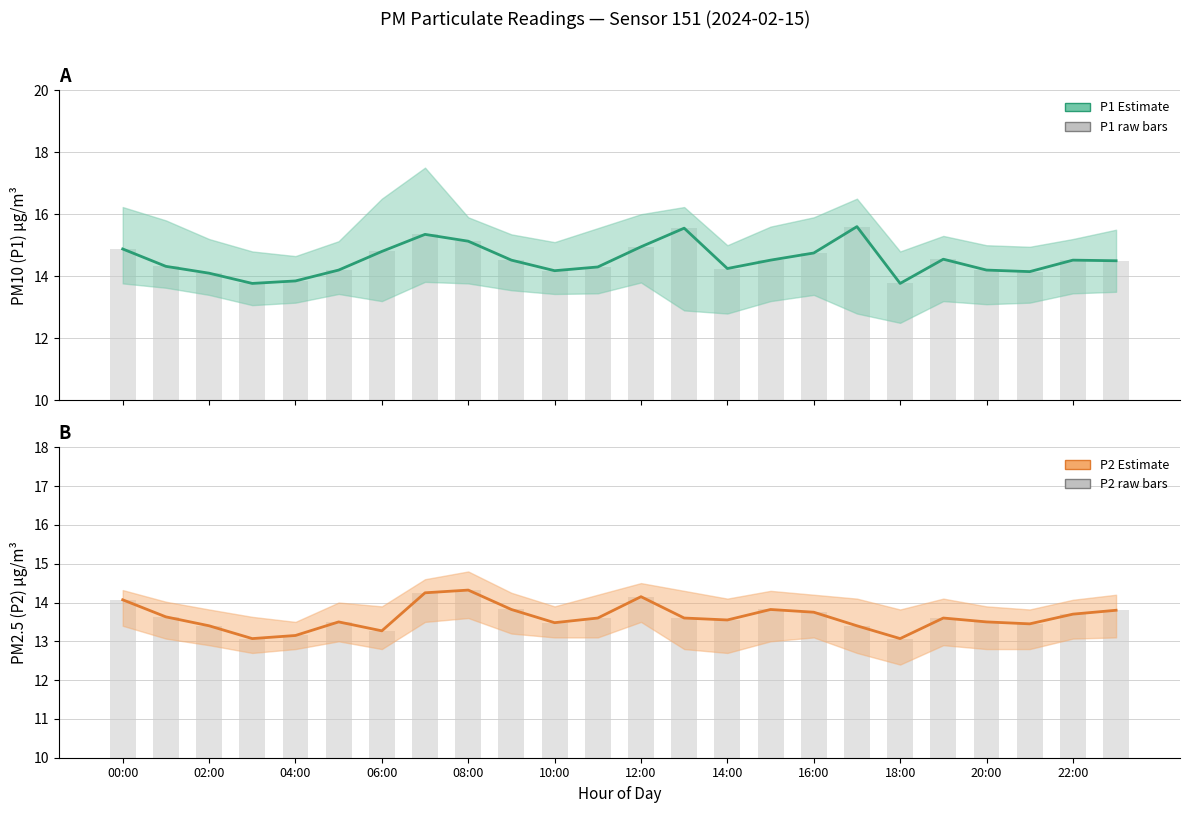

How many groups of bars are there?

24